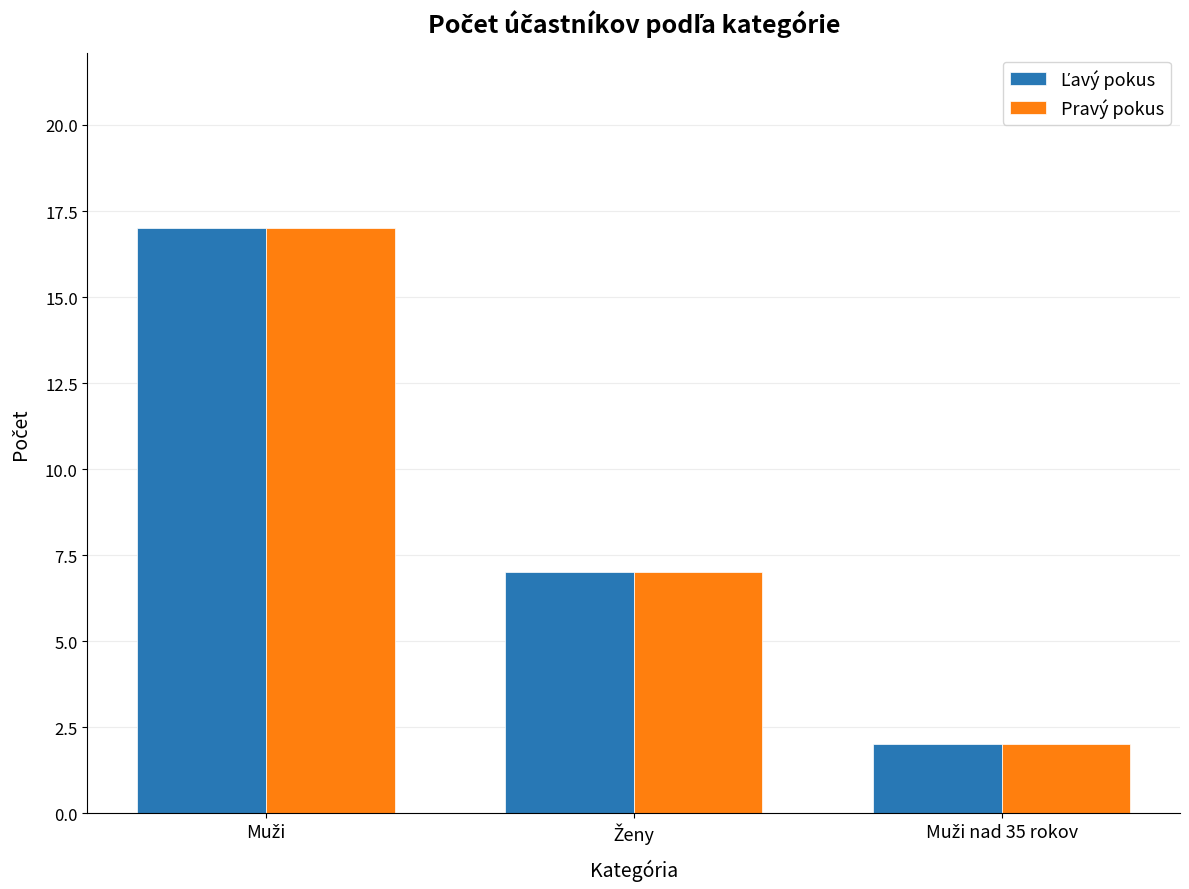

How many categories are shown in the chart?

3